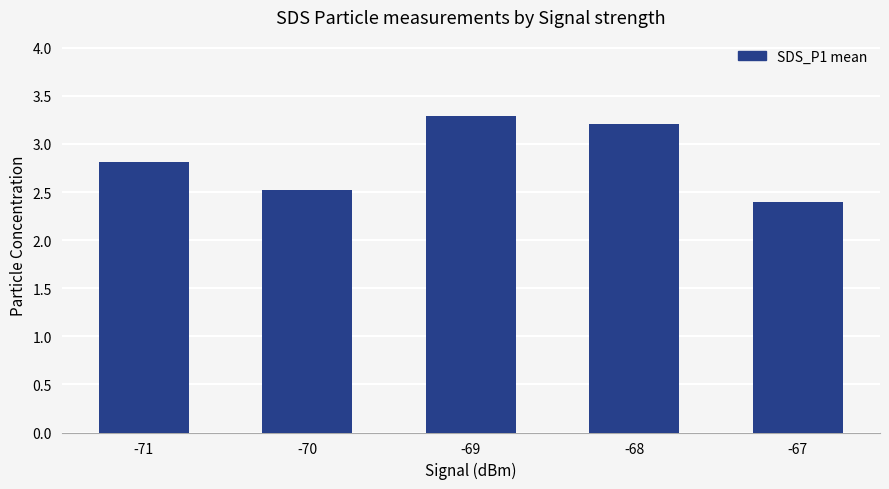

Where is the data nearest to the value 2?

-67